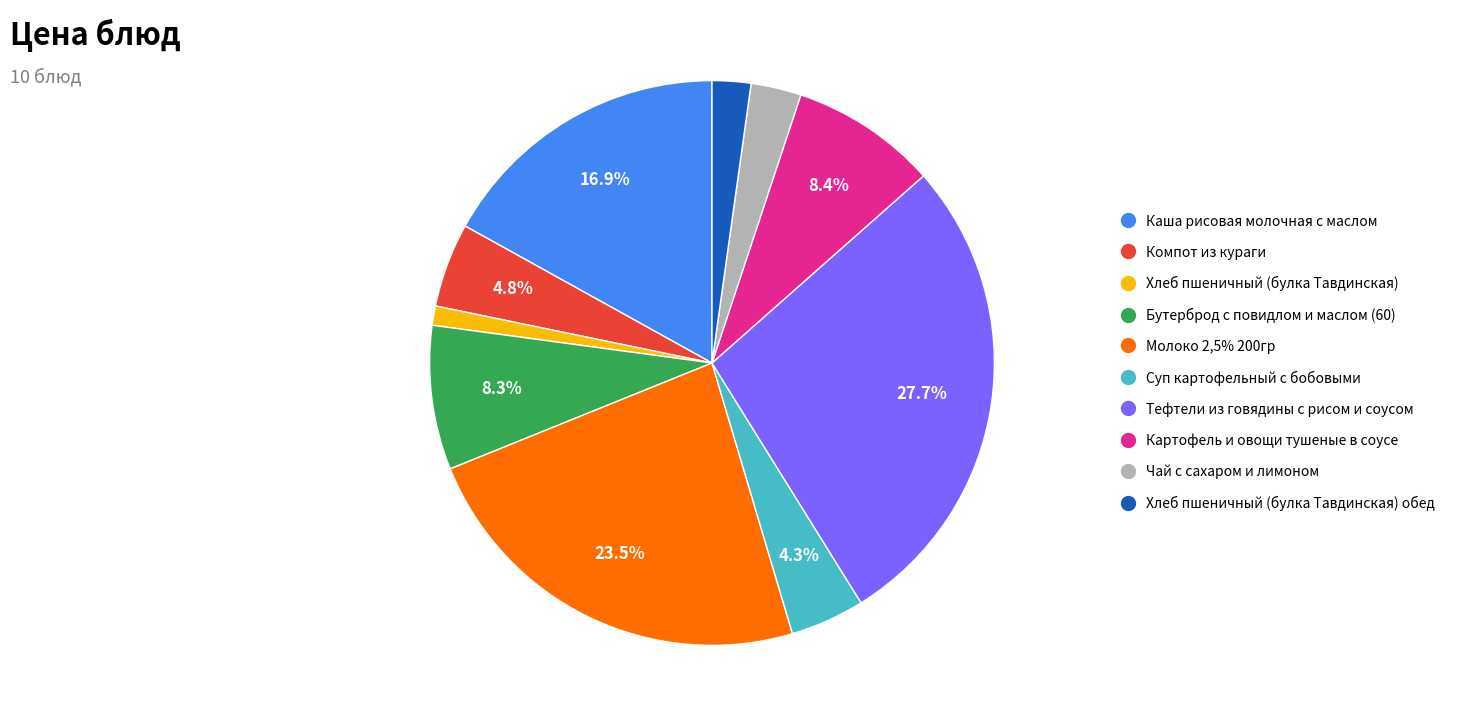

Does any single category account for the majority?

No